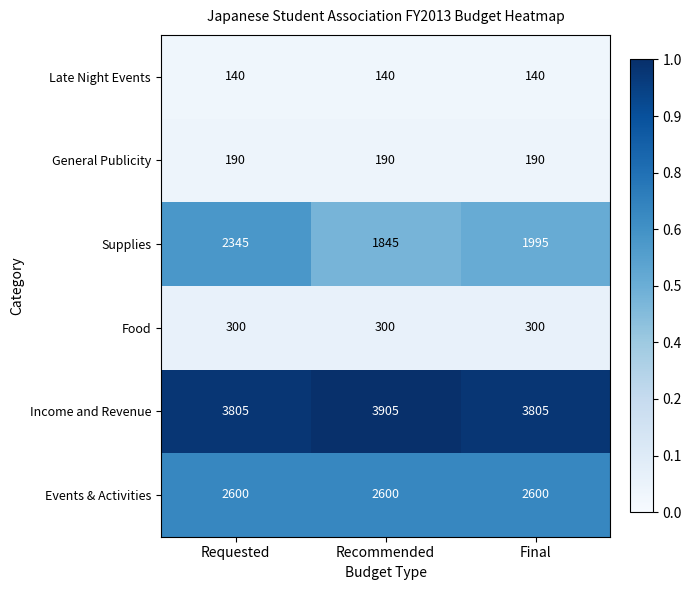

Is it true that Income and Revenue equals 3805 at Requested?

True